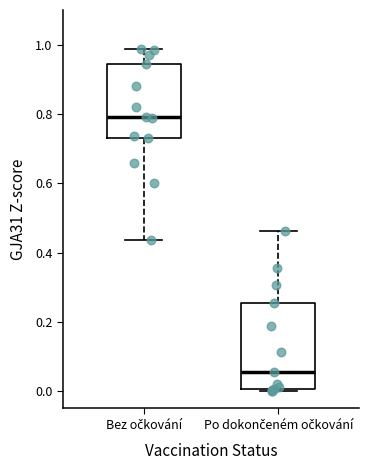

Which box's median line is the lowest?

Po dokončeném očkování